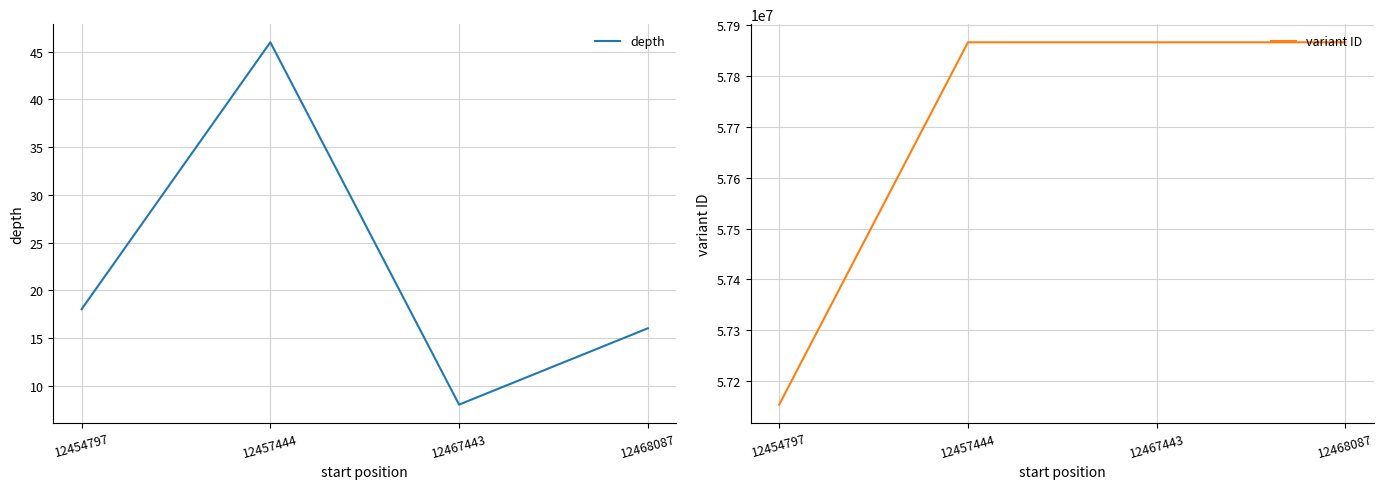

What is the maximum value shown in the chart?

57865823